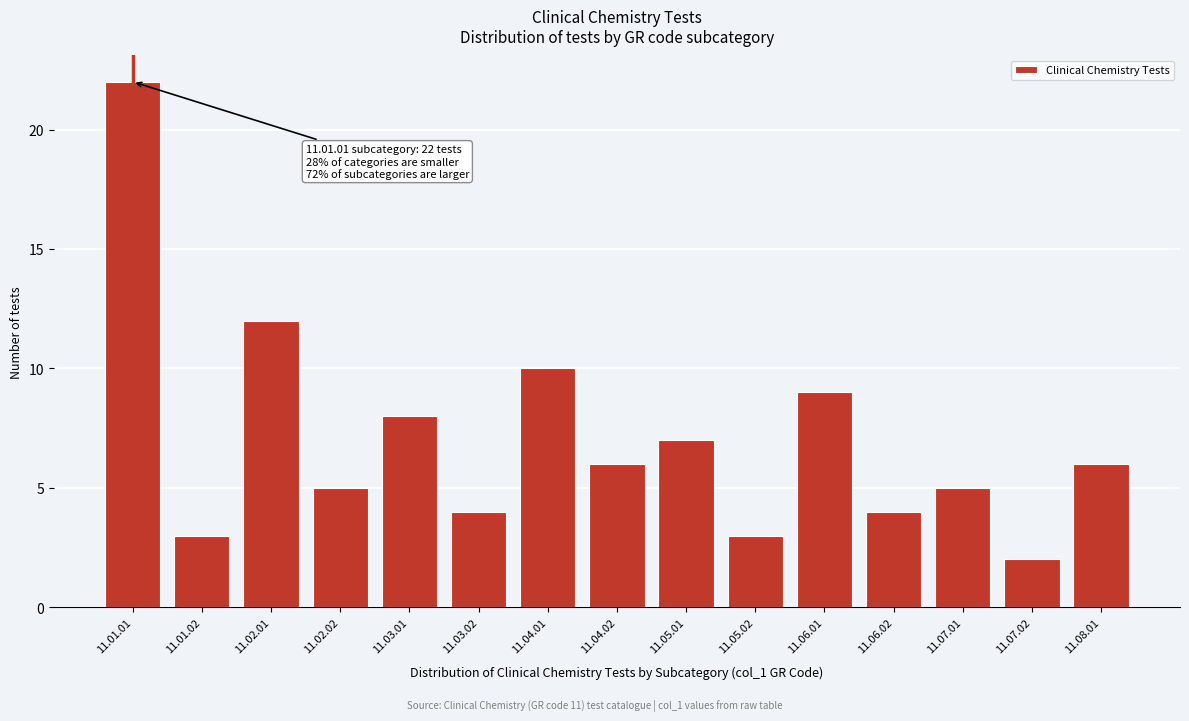

Reading left to right, list all the values displayed in this chart.

11.01.01=22	11.01.02=3	11.02.01=12	11.02.02=5	11.03.01=8	11.03.02=4	11.04.01=10	11.04.02=6	11.05.01=7	11.05.02=3	11.06.01=9	11.06.02=4	11.07.01=5	11.07.02=2	11.08.01=6